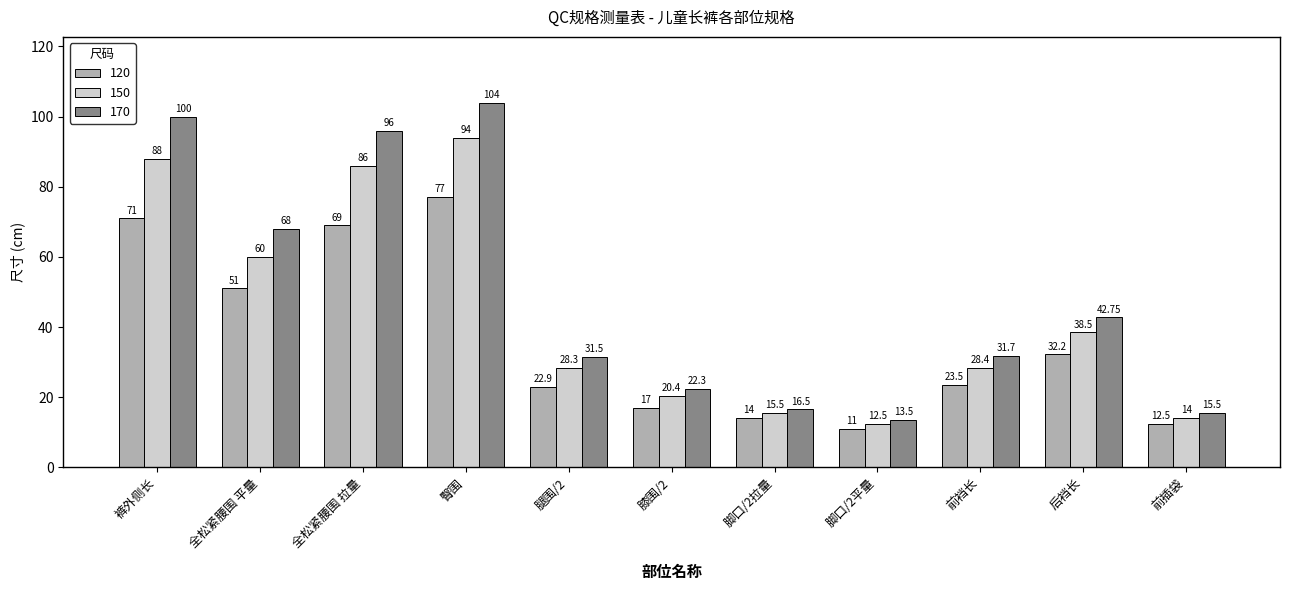

What is the difference between the highest and lowest values at 腿围/2?

8.6